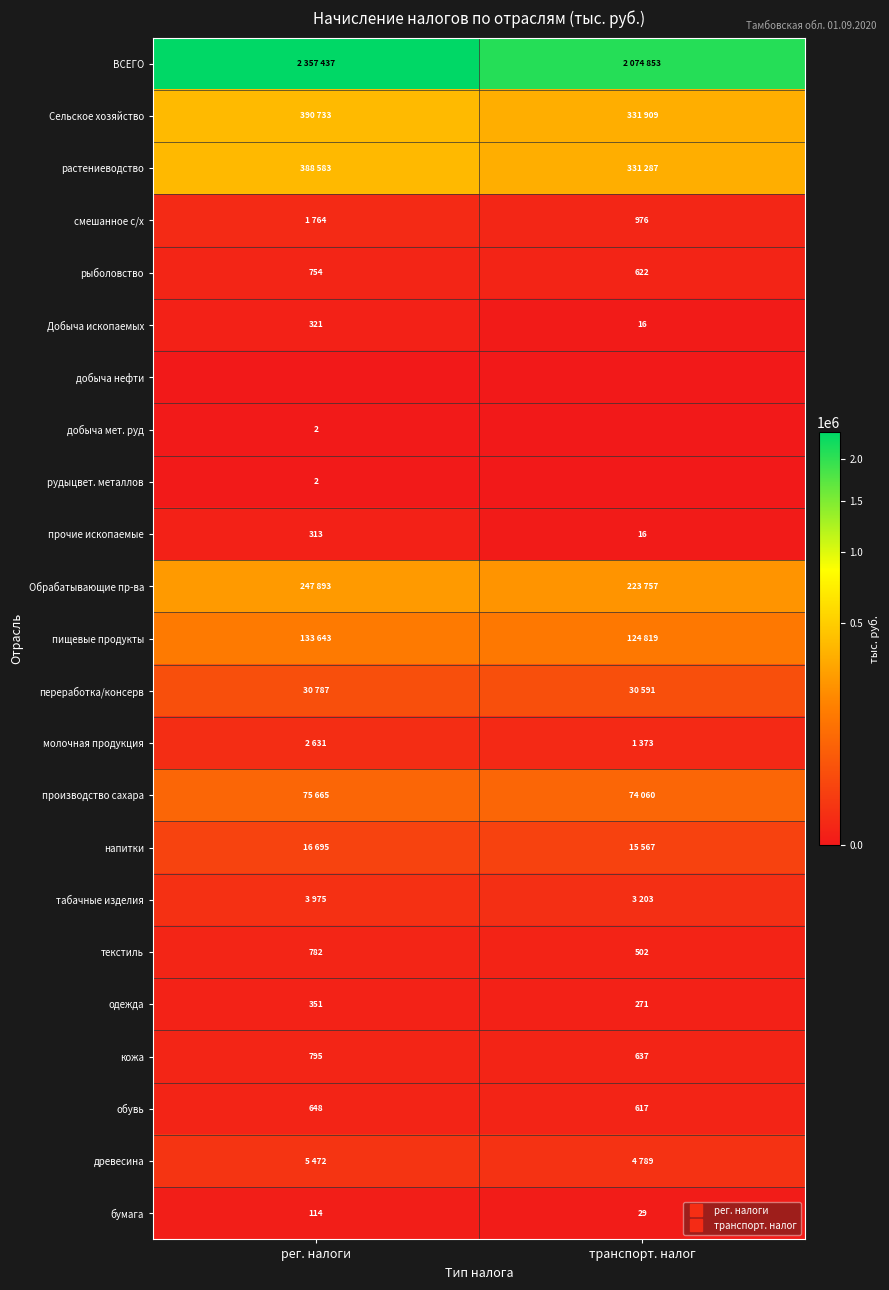

Between рег. налоги and транспорт. налог, which is larger?

рег. налоги